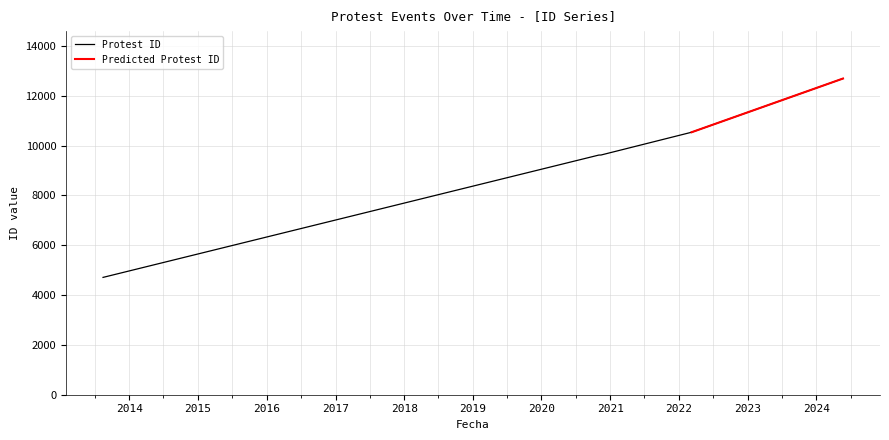

The chart shows a value of 9622 at 2020-11-08. True or false?

True